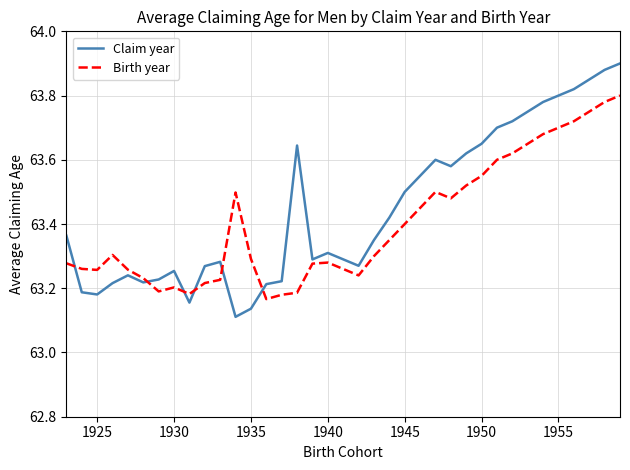

Count the Claim year values in the range 63 to 64.

37